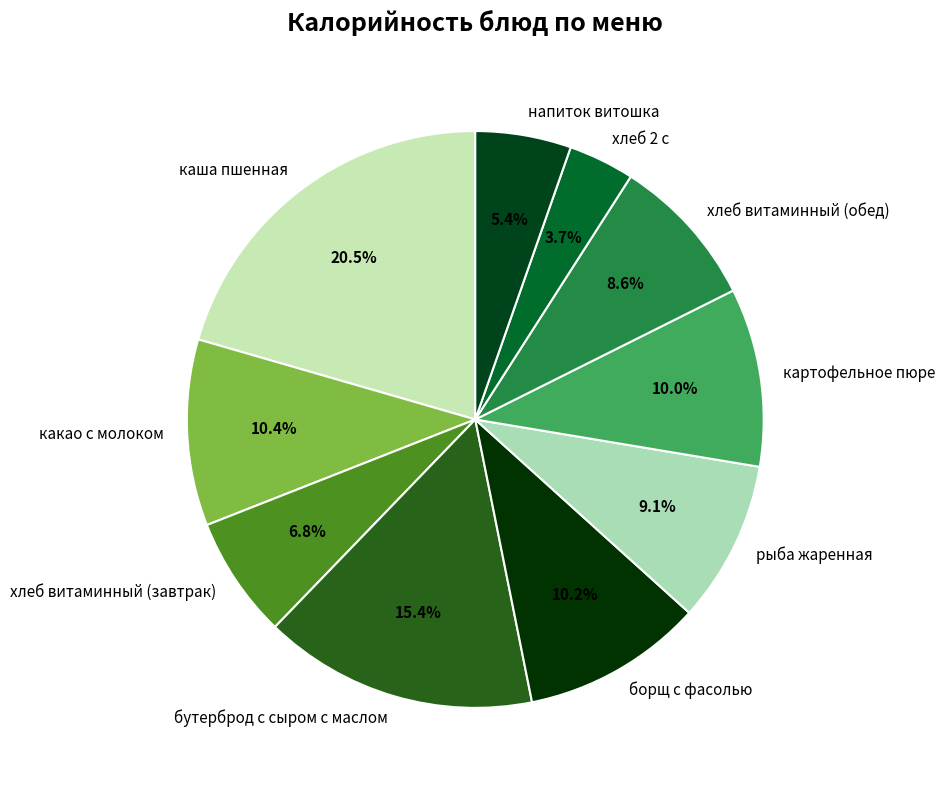

Count the number of slices in the pie.

10